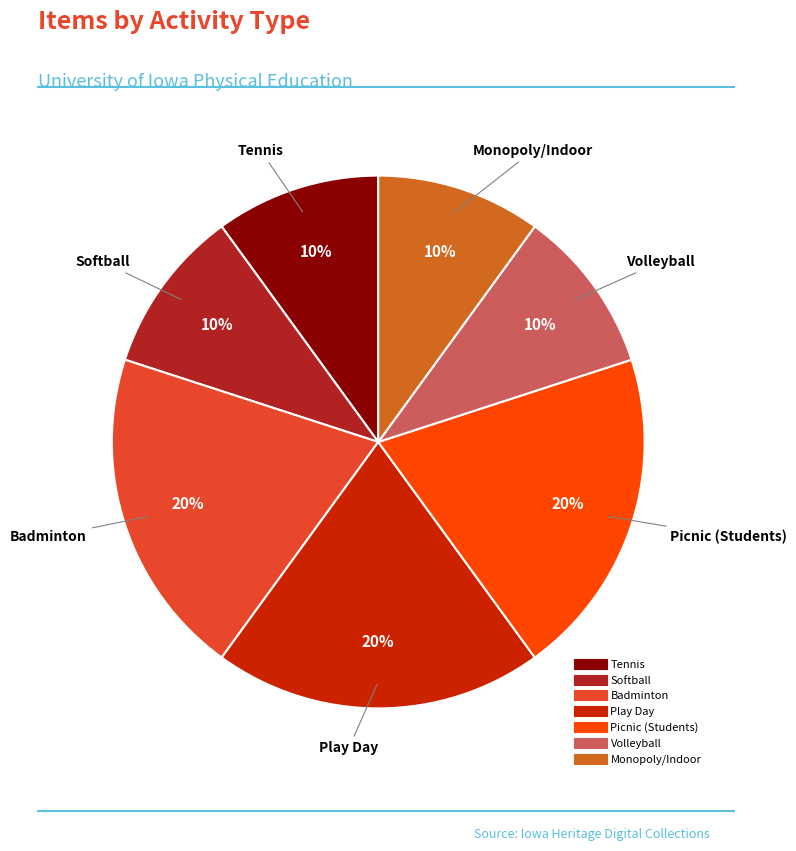

Does any single category account for the majority?

No